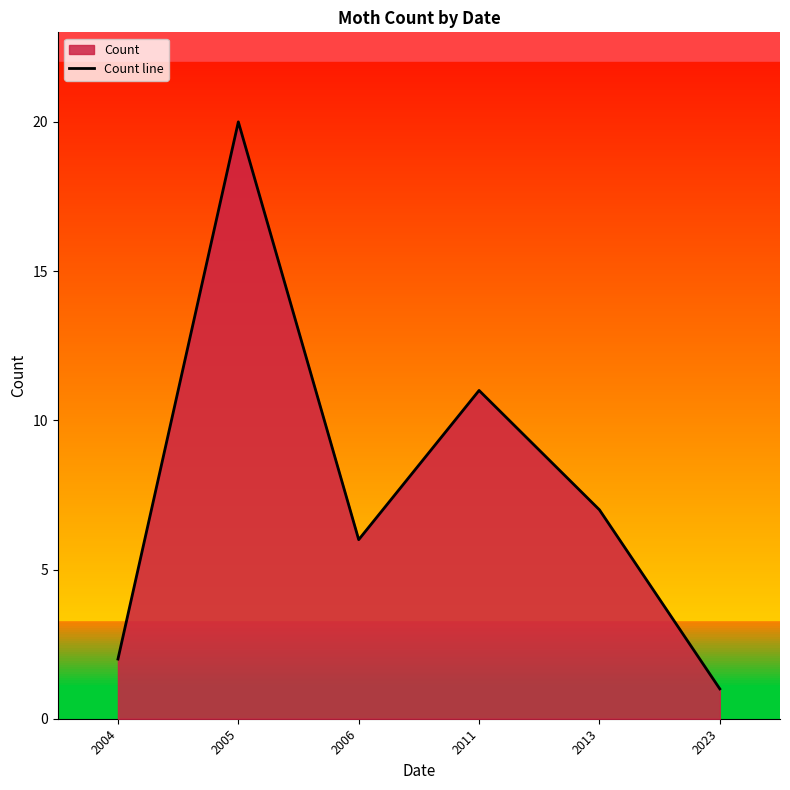

How many interior local valleys (lower than both neighbors) does the data have?

1